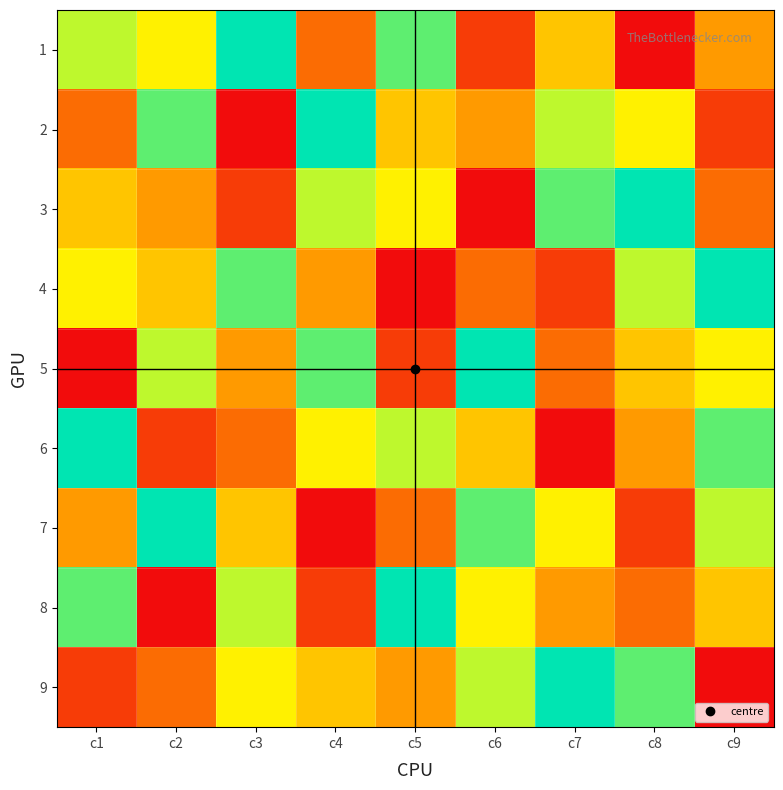

Which category has the lowest value across all series?

c8